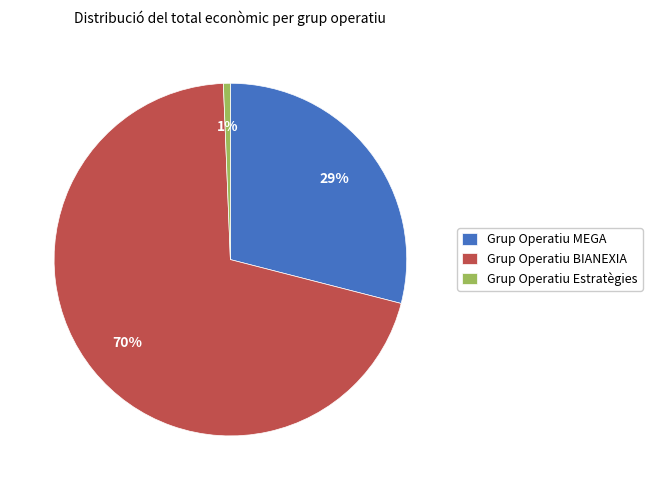

Which category has the biggest portion of the pie?

Grup Operatiu BIANEXIA